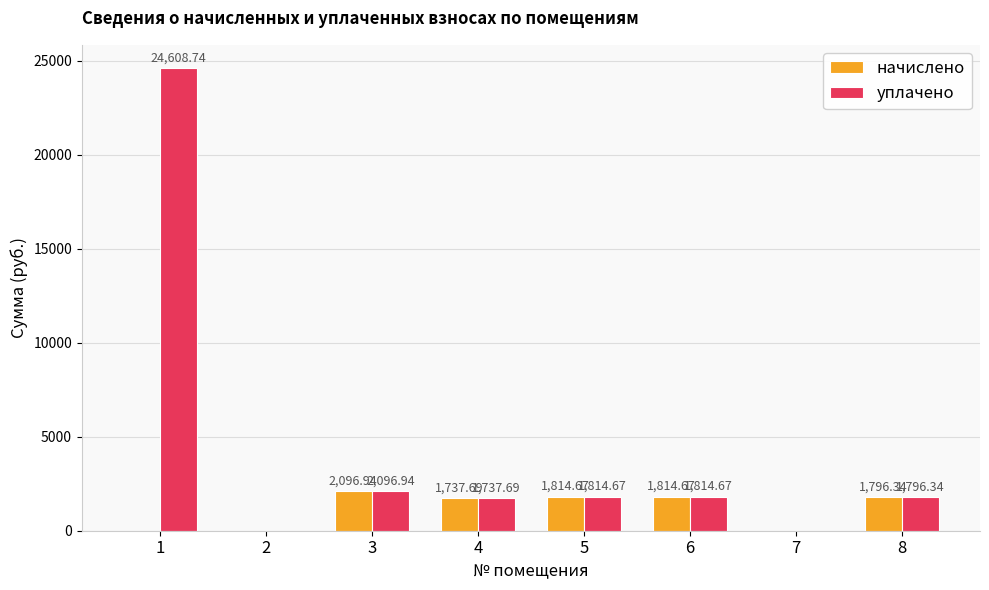

Are the bars horizontal?

No